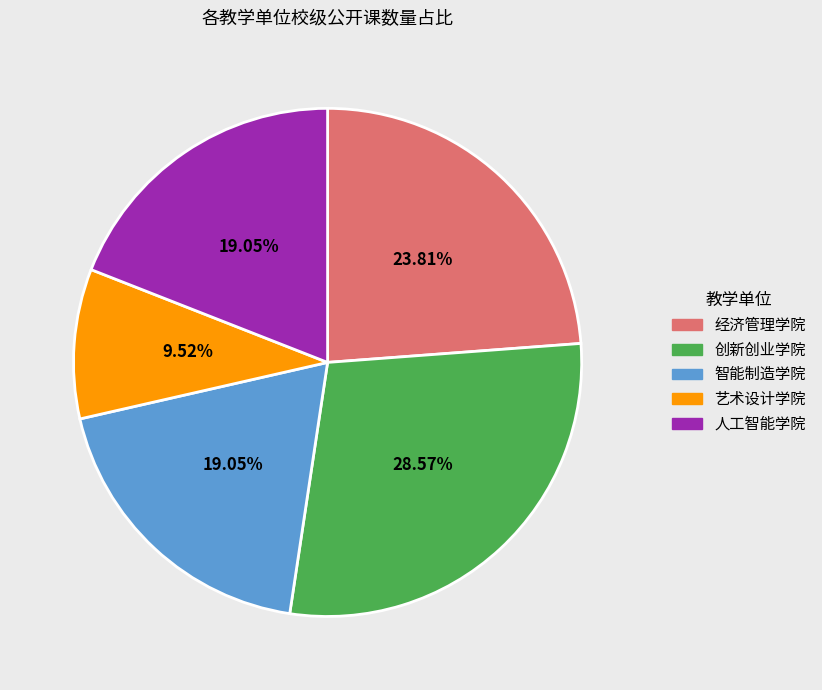

To the nearest percent, what is the difference between the 人工智能学院 and 经济管理学院 slice percentages?

5%